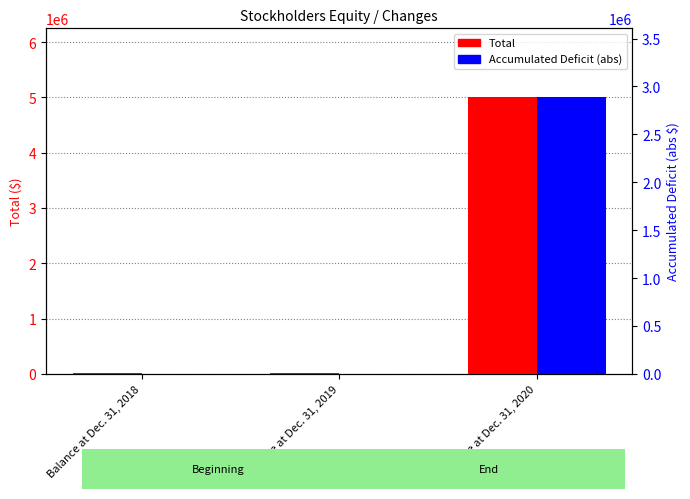

True or false: Total has a value of 11563 at Balance at Dec. 31, 2018.

False